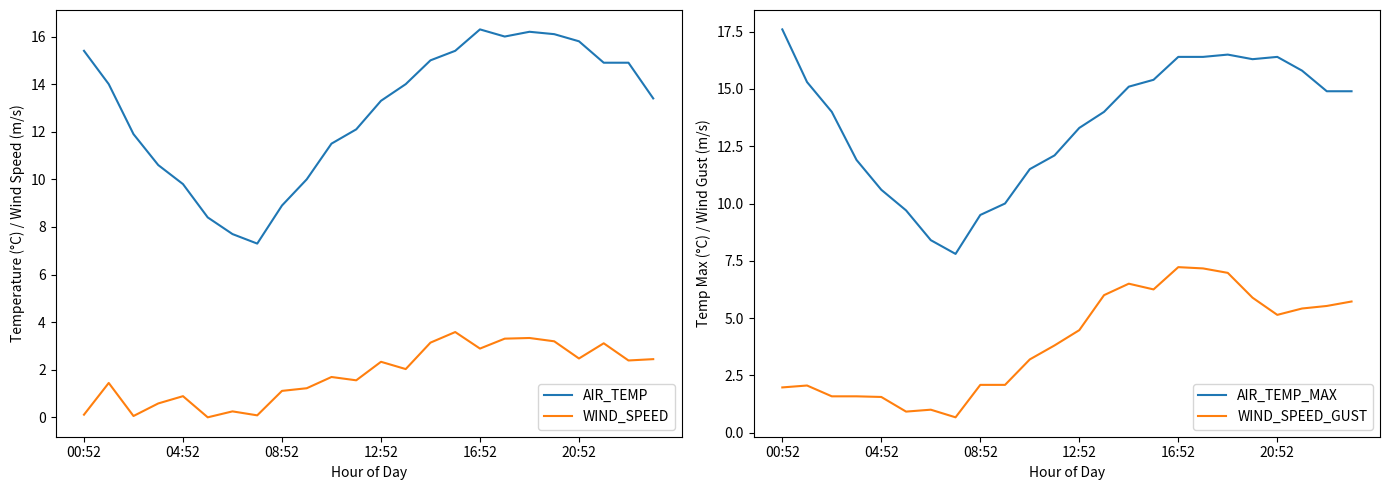

What is the label of the 18th point from the left?

17